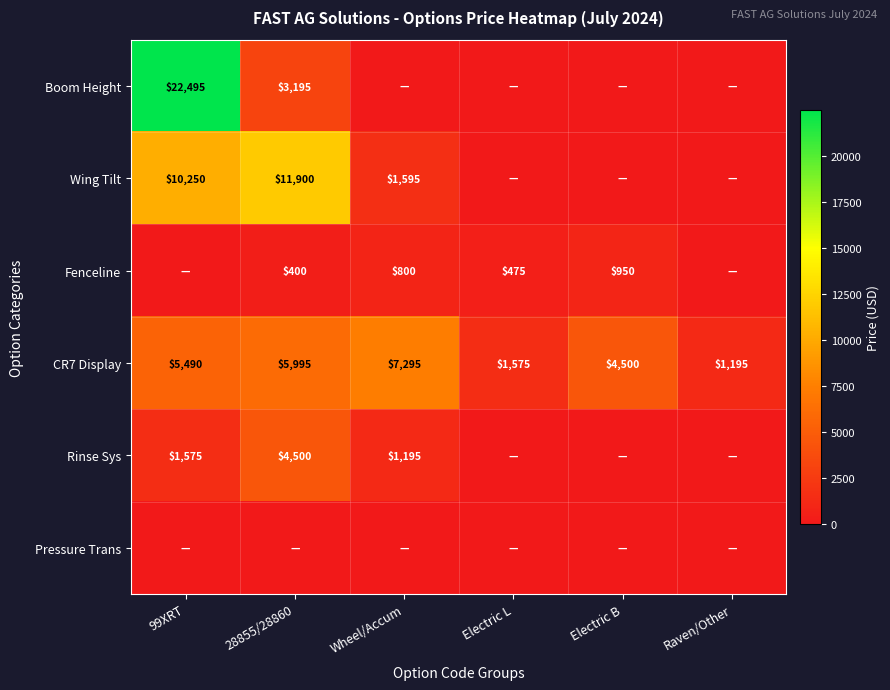

At which category does the chart reach its minimum across all series?

Wheel/Accum